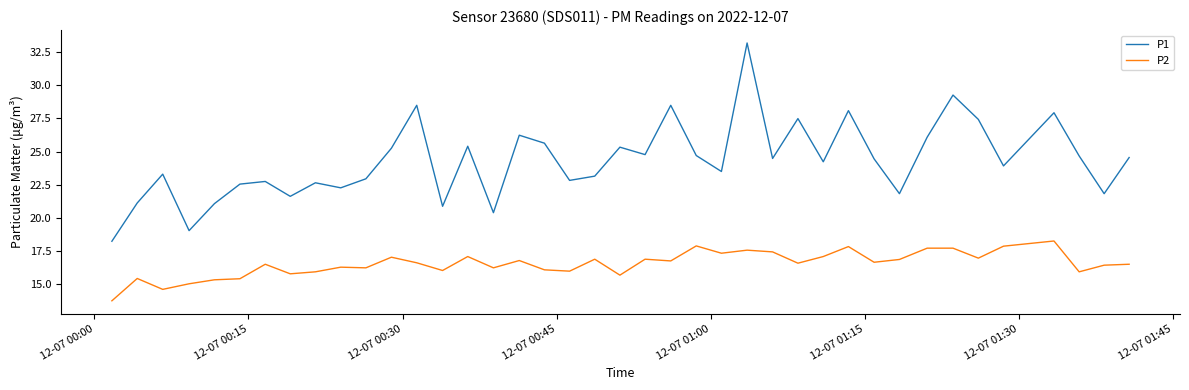

True or false: P1 and P2 intersect in this chart.

False